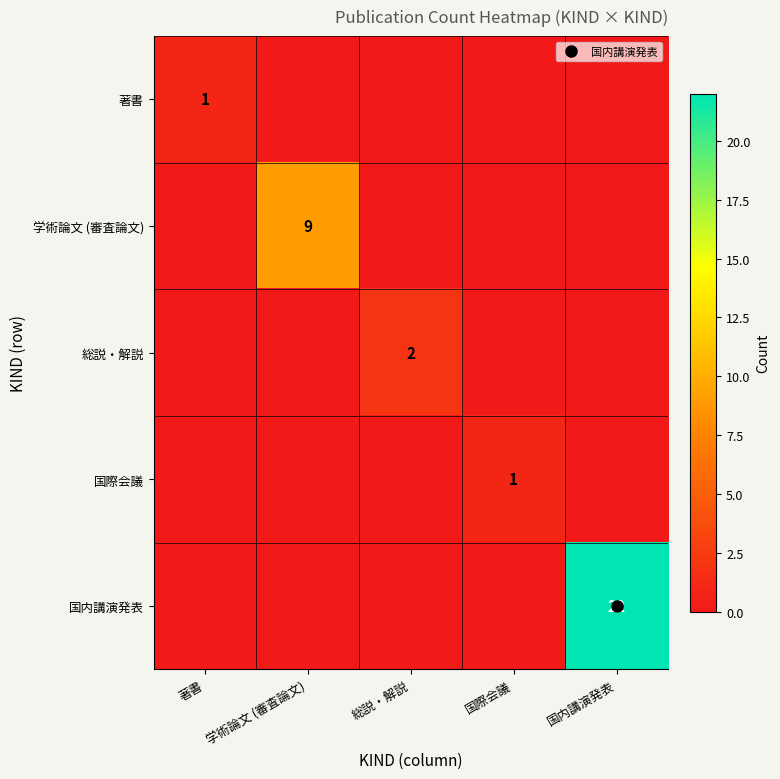

The 国際会議 series shows 0 at 総説・解説. True or false?

True